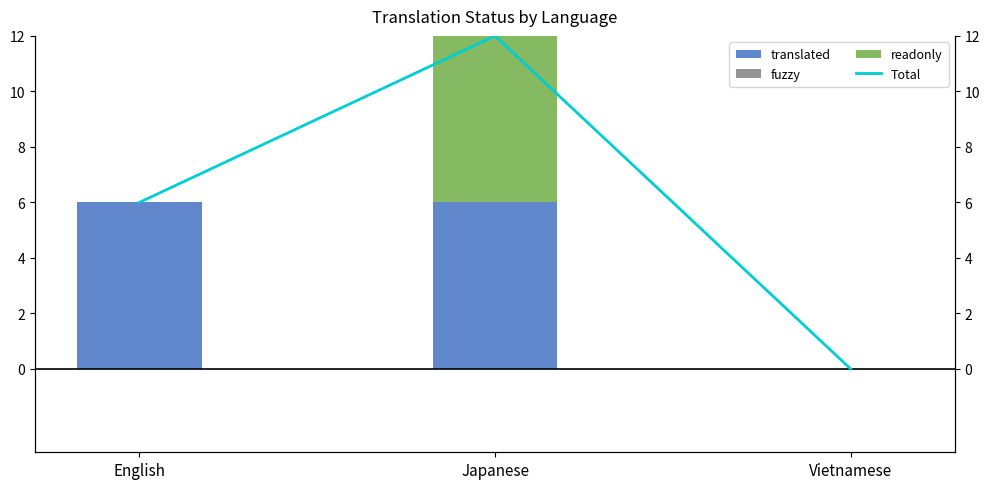

The value of Total at Vietnamese is 0. True or false?

True